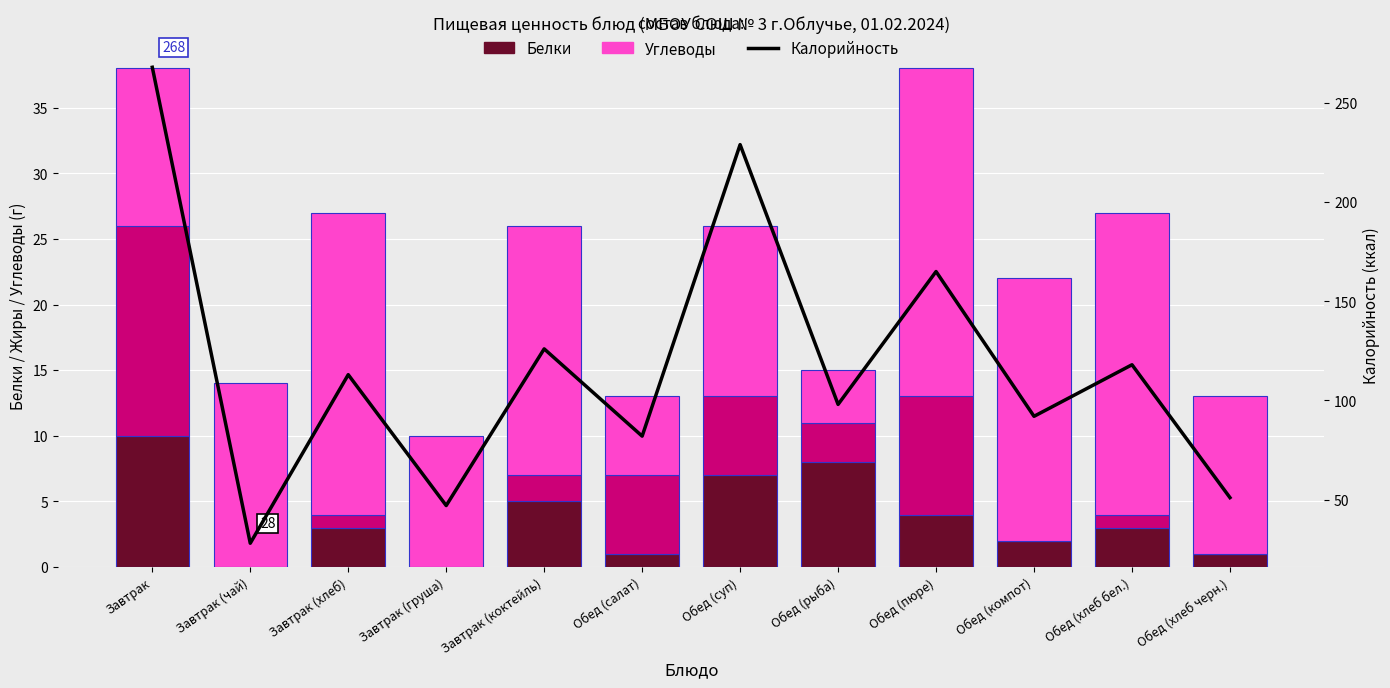

What is the sum of the Углеводы values at Обед (компот) and Завтрак?

32